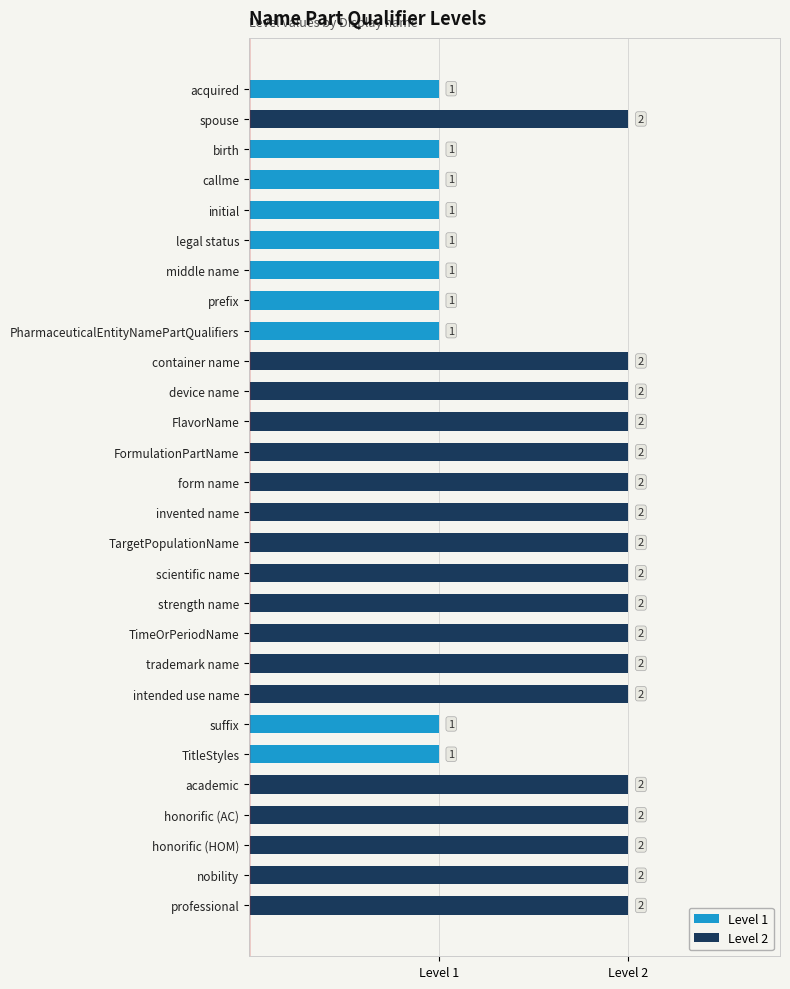

What is the approximate value at birth?

1